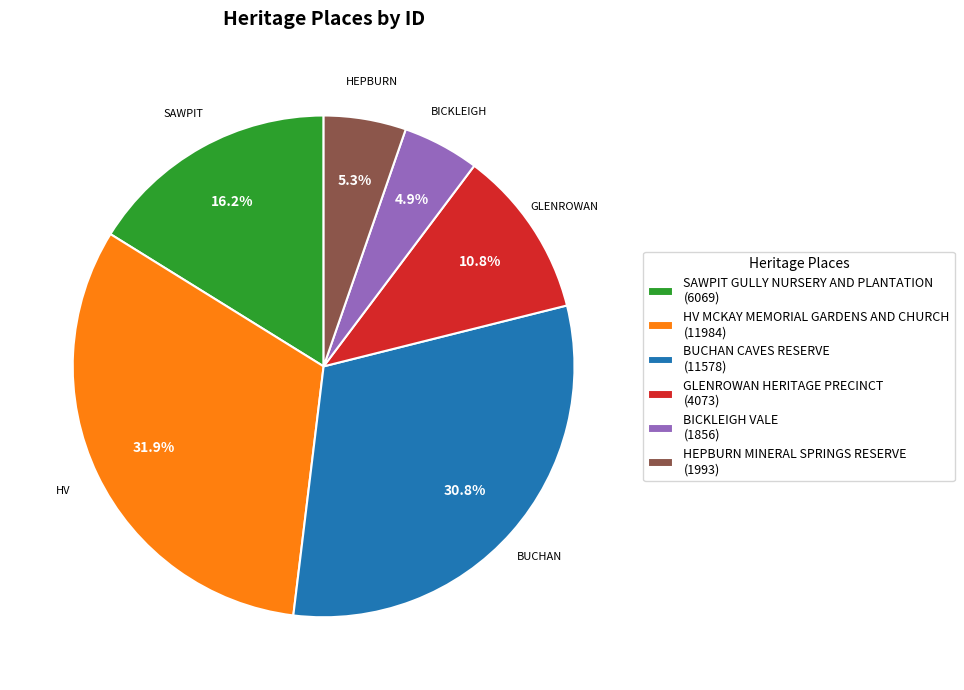

The BUCHAN CAVES RESERVE slice represents 31% of the pie. True or false?

True